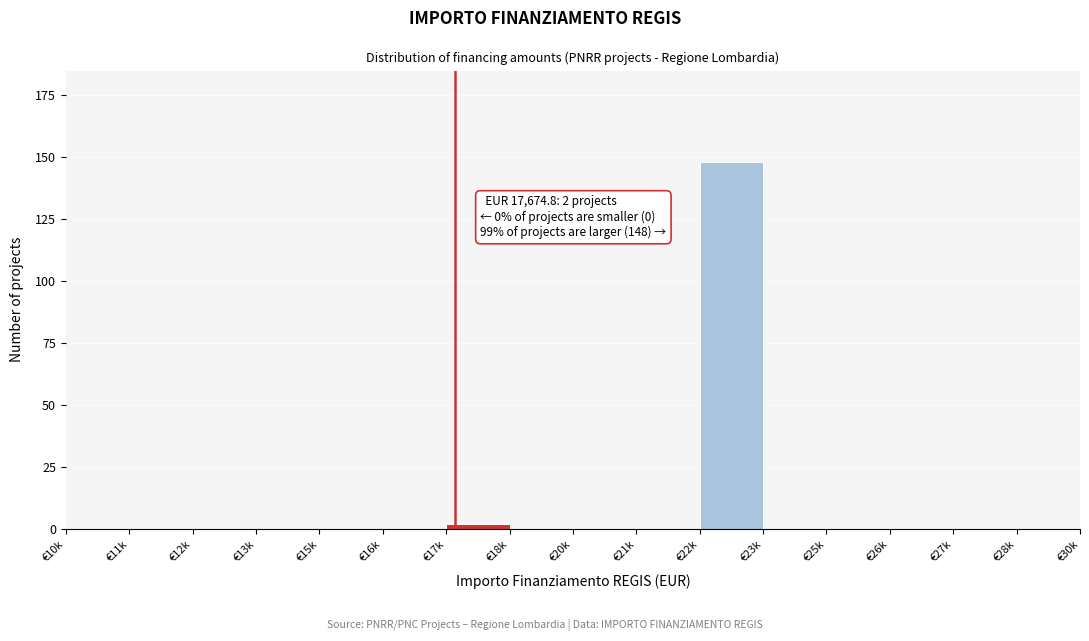

Reading right to left, extract all data points from this chart.

€28k=0	€27k=0	€26k=0	€25k=0	€23k=0	€22k=148	€21k=0	€20k=0	€18k=0	€17k=2	€16k=0	€15k=0	€13k=0	€12k=0	€11k=0	€10k=0